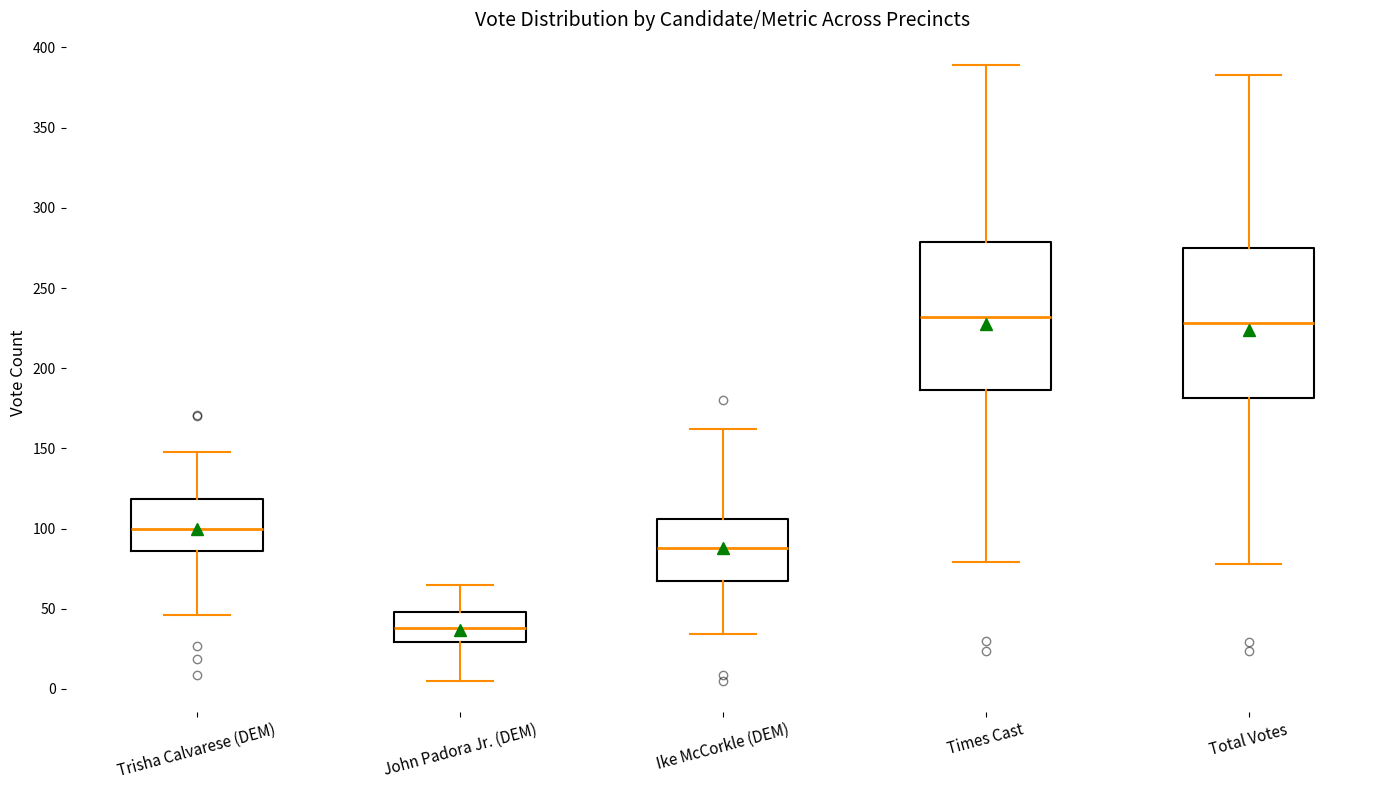

Which box's median line is the lowest?

John Padora Jr. (DEM)